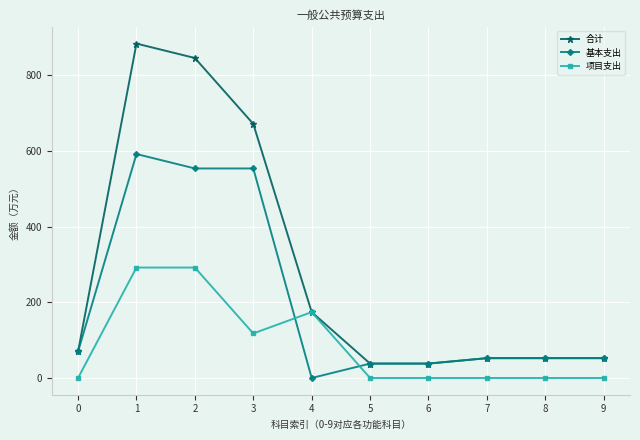

What is the difference between the 合计 values at 6 and 8?

14.3